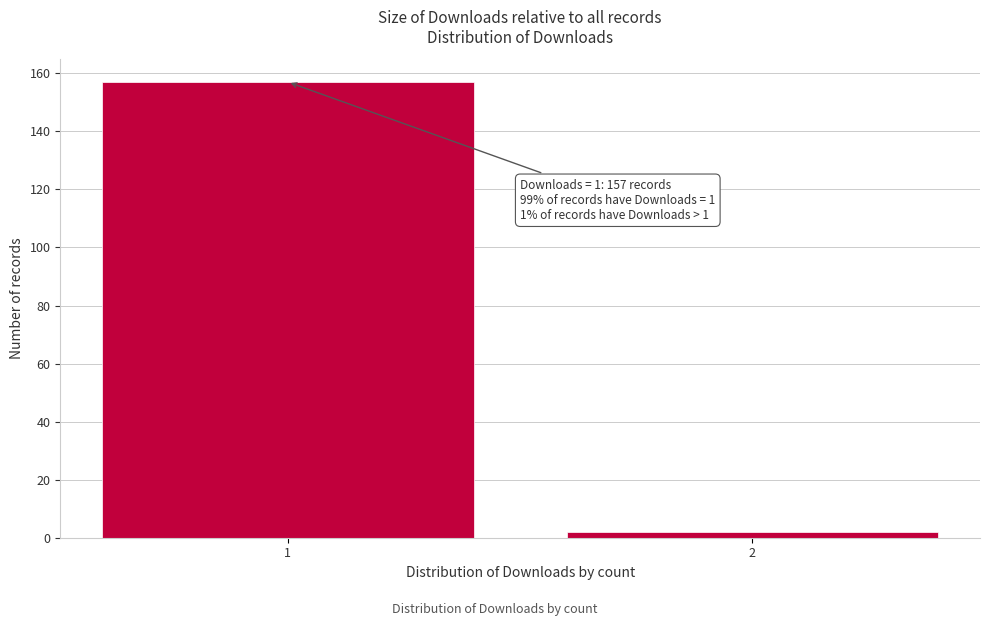

Reading left to right, transcribe all the data shown in this chart.

1=157	2=2